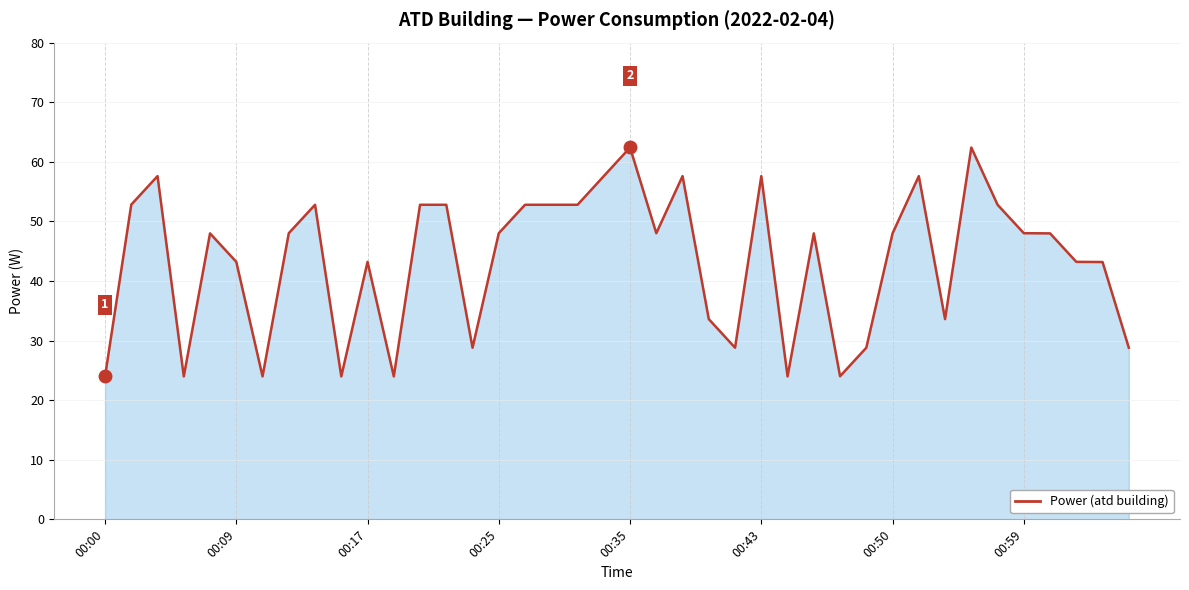

What is the average value?

43.6